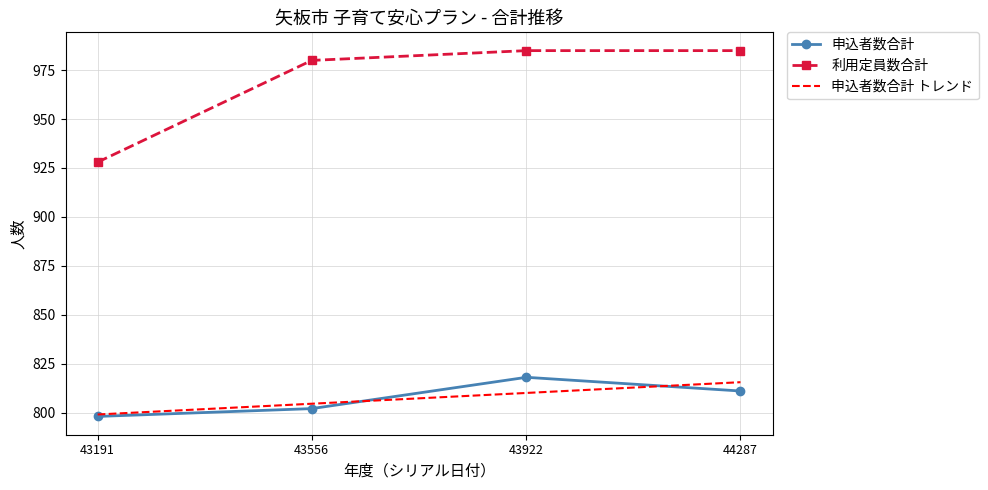

What is the sum of the 申込者数合計 values at 43191 and 43922?

1616